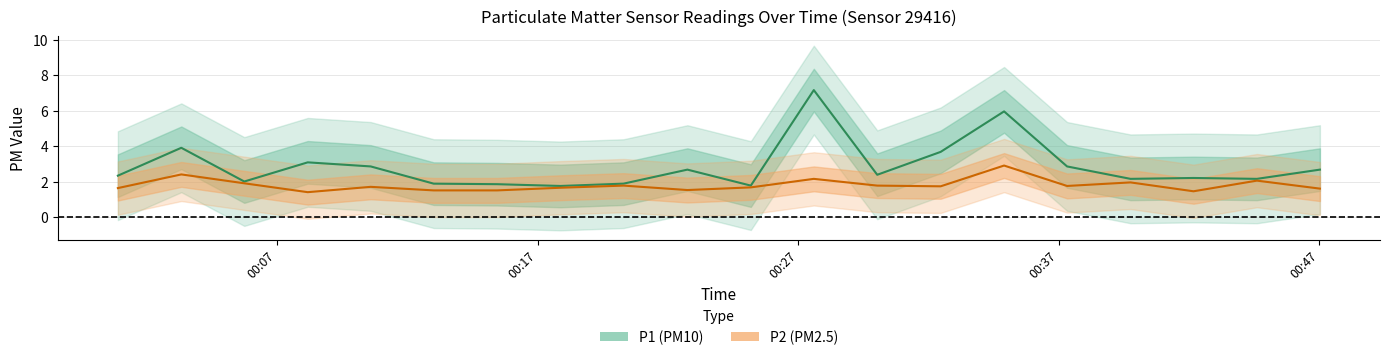

Which series has the largest range (max minus min)?

P1